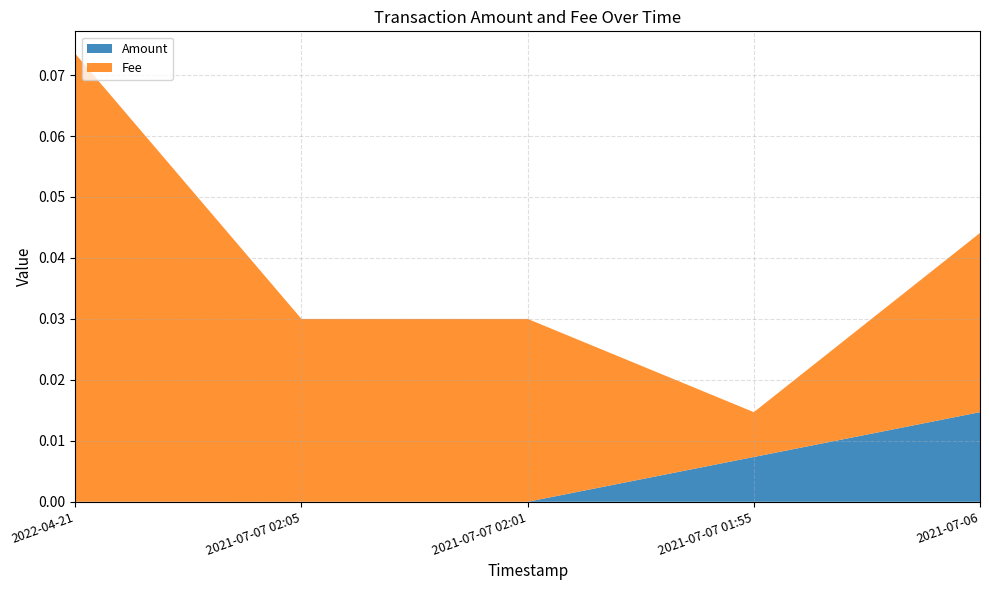

Reading right to left, what are all the values shown in this chart?

Amount: 0.0	0.0	0.0	0.0	0.0
Fee: 0.0	0.0	0.0	0.0	0.1